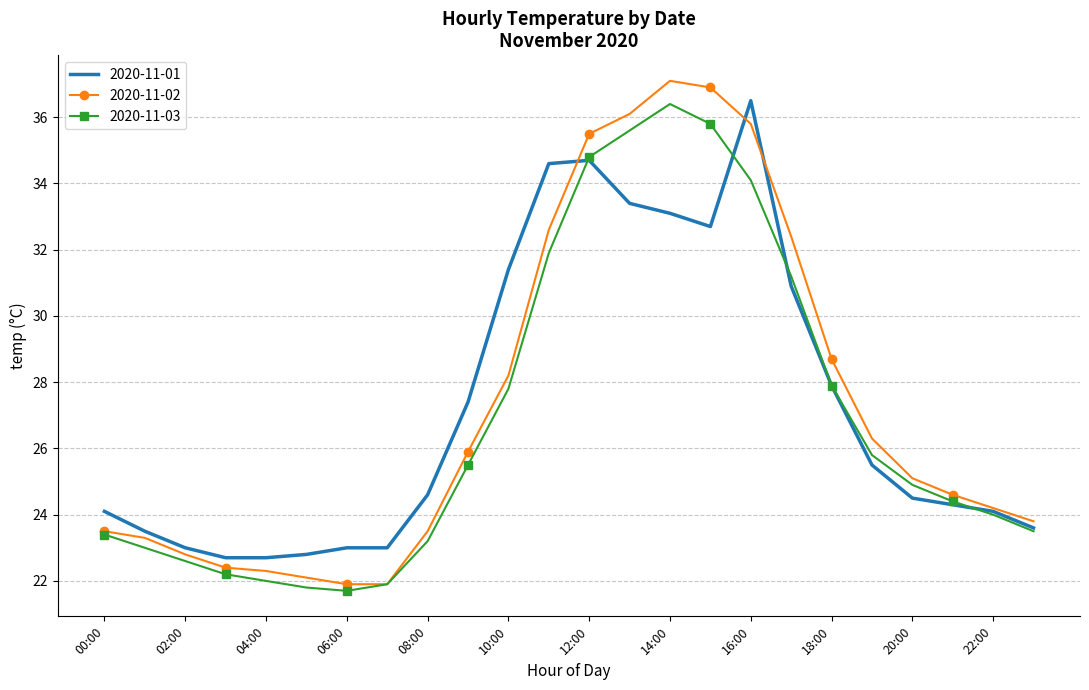

What is the lowest value of the 2020-11-01 series?

22.7